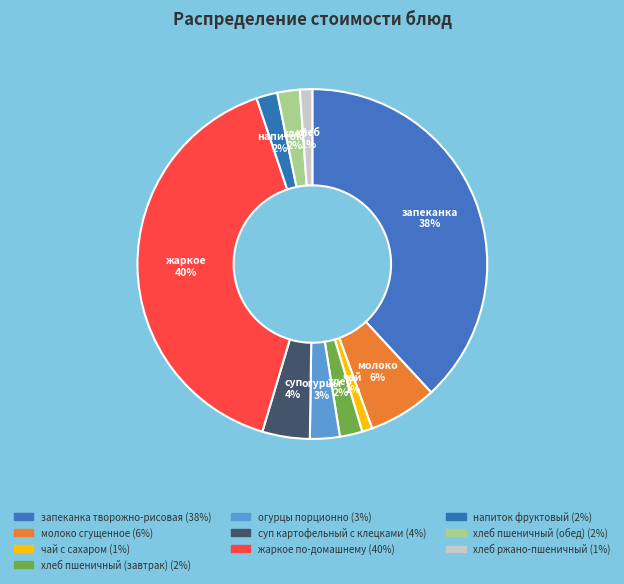

How much of the chart is everything except жаркое по-домашнему?

59.8%